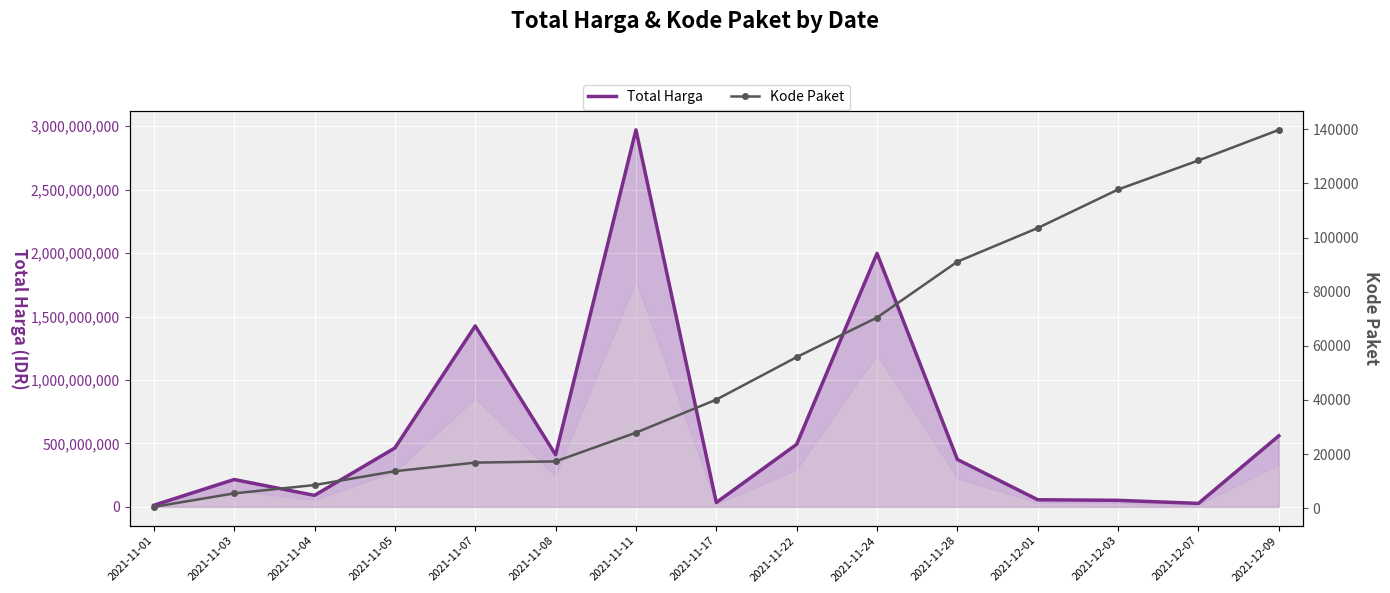

What is the label of the 4th point from the left?

2021-11-05